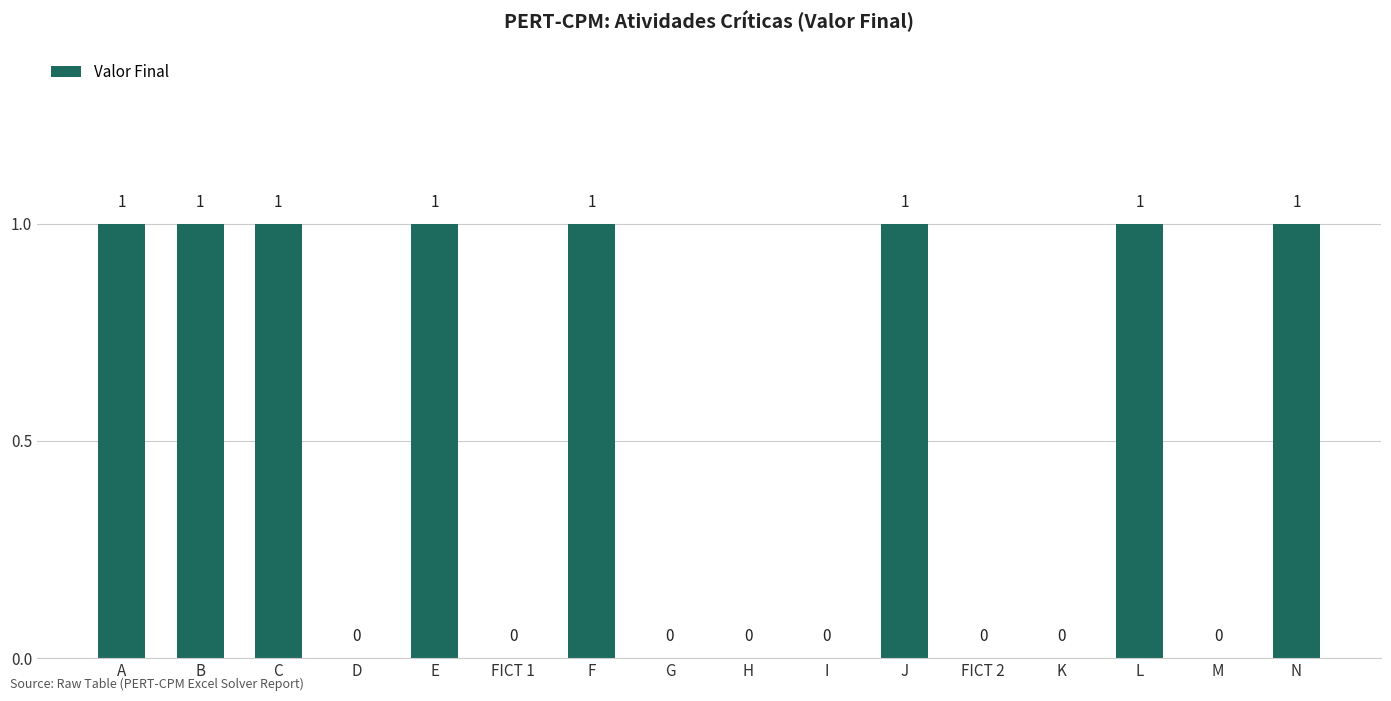

Count the number of categories in the chart.

16